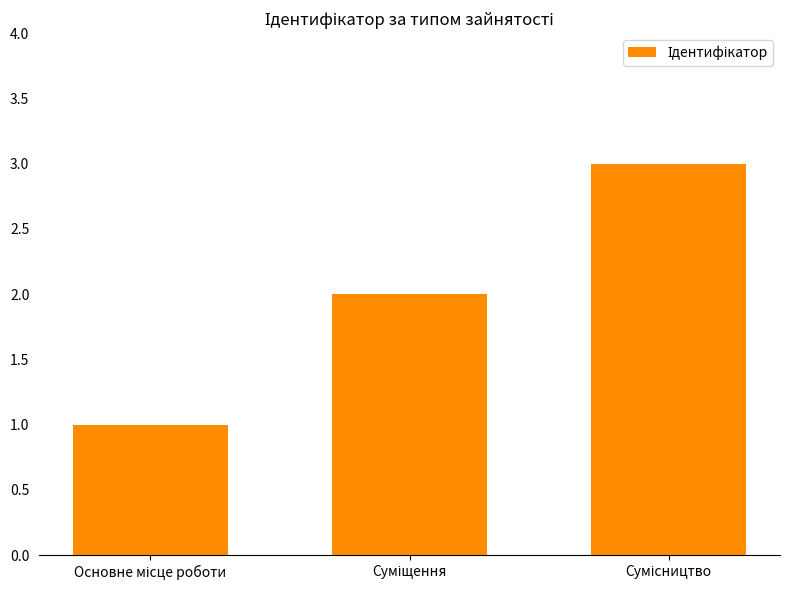

What is the maximum value shown in the chart?

3